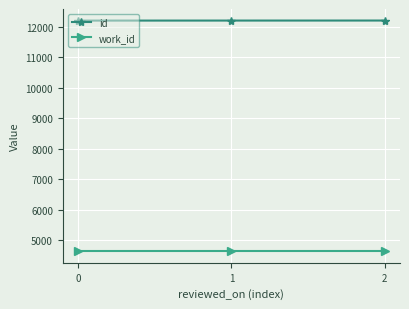

What is the sum of all work_id values?

13905